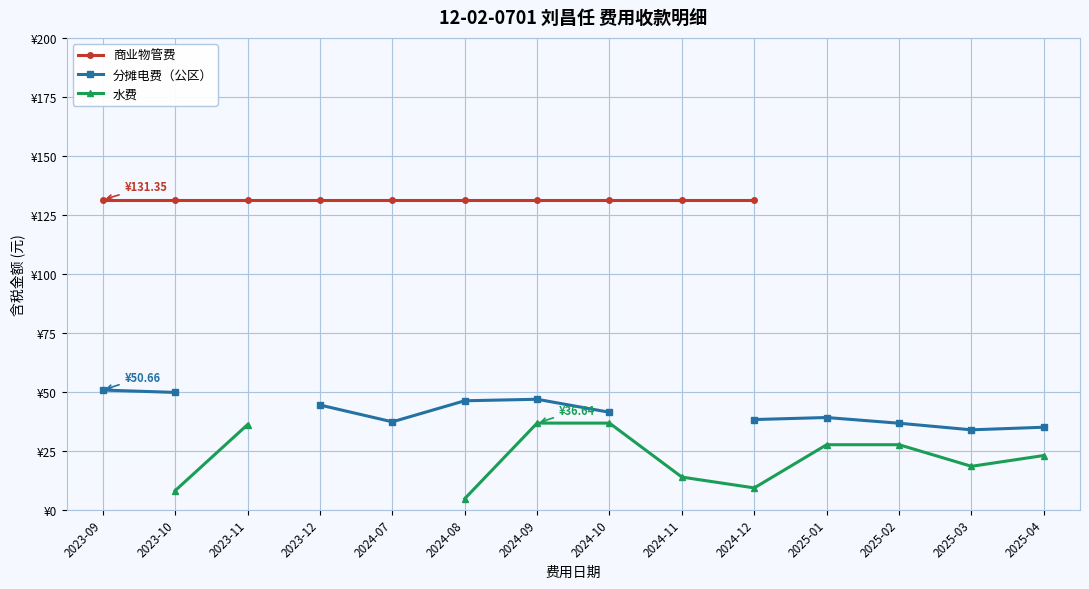

At which label does 水费 first exceed 4?

2023-10